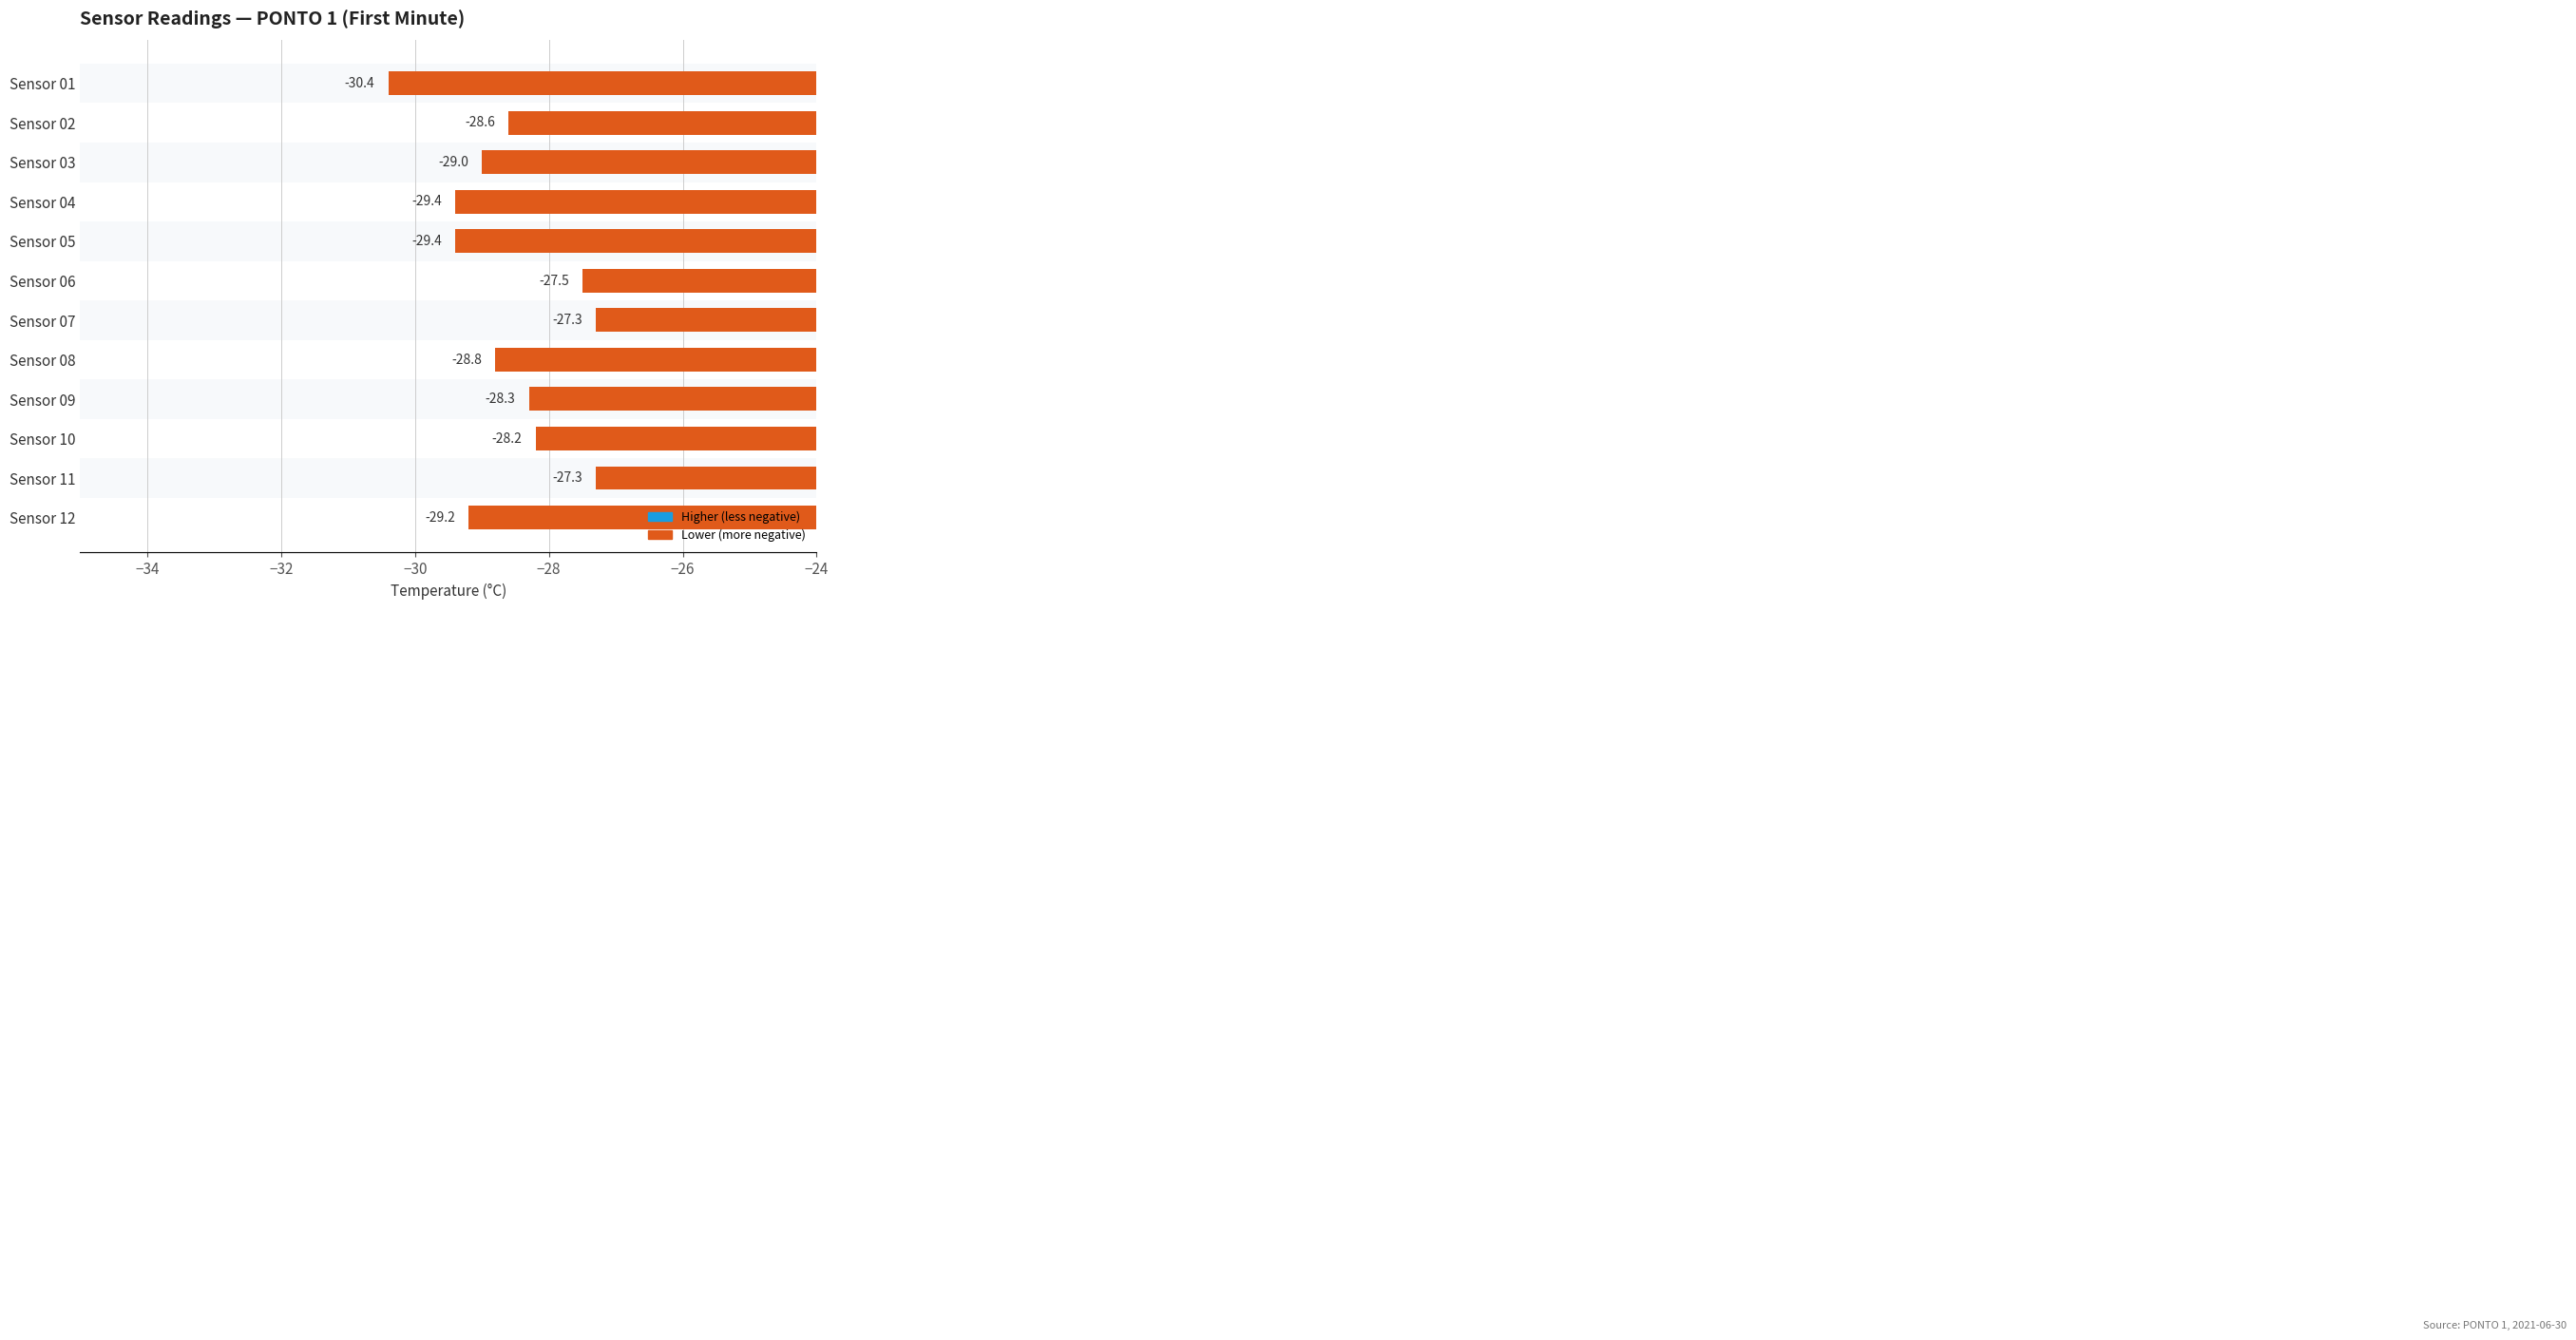

The value at Sensor 05 is -16.9. True or false?

False